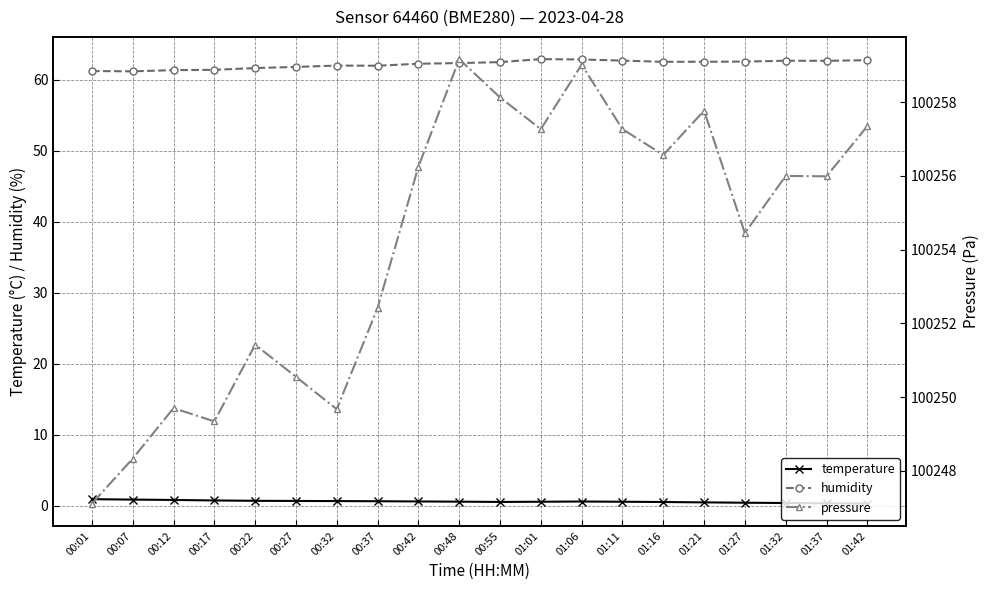

In humidity, how many points are higher than both neighbors (excluding endpoints)?

3